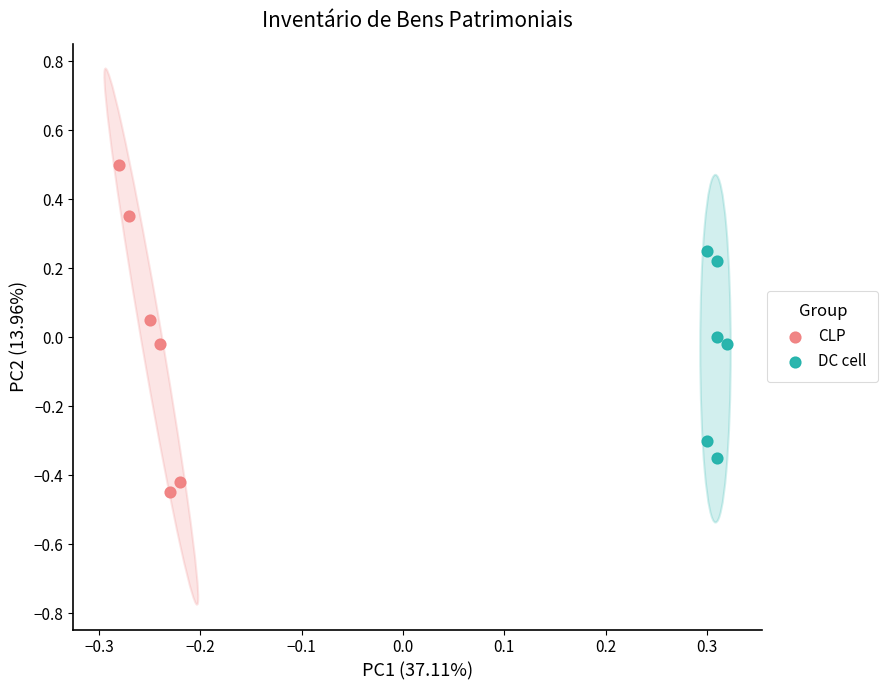

Which series reaches the minimum Y coordinate?

CLP